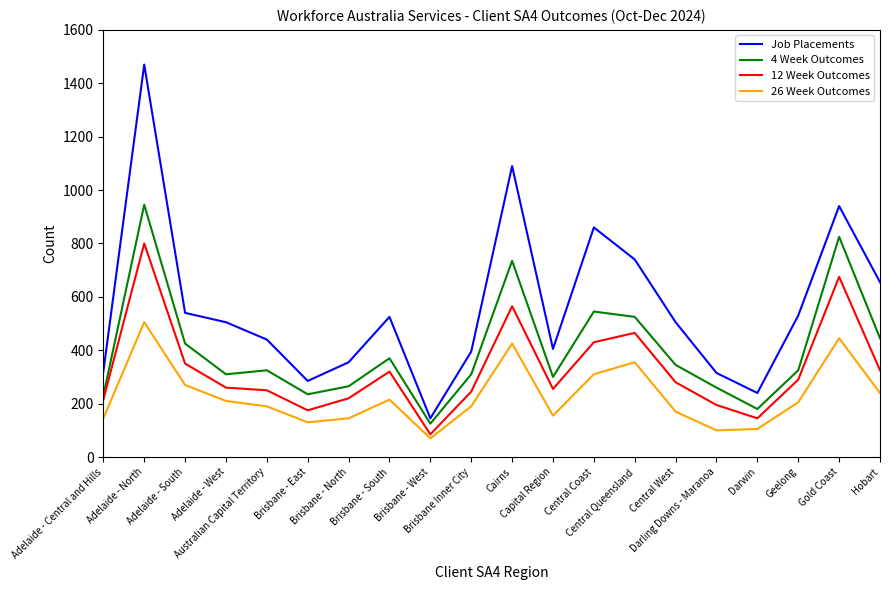

In Job Placements, how many points are lower than both neighbors (excluding endpoints)?

4